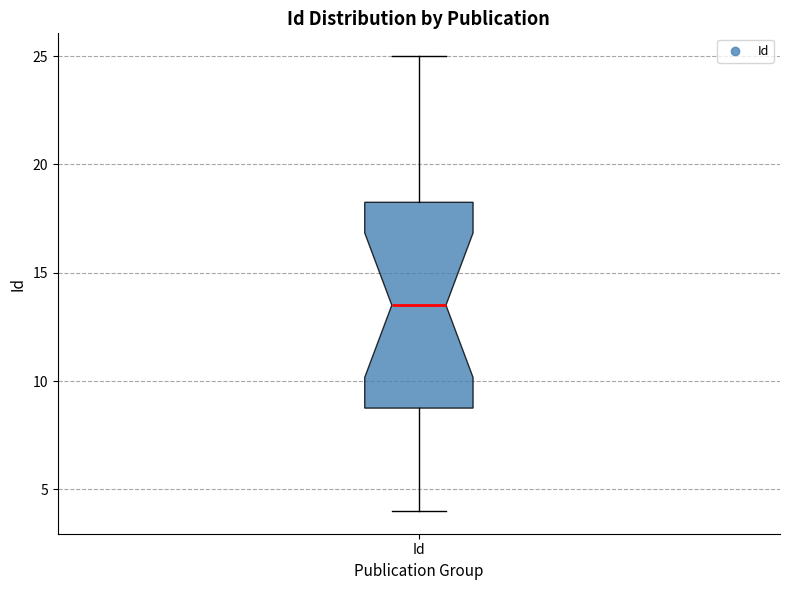

Where does the median line of the box for Id sit on the y-axis? The values are not printed on the chart, so give them approximately, as read against the axis.

13.5